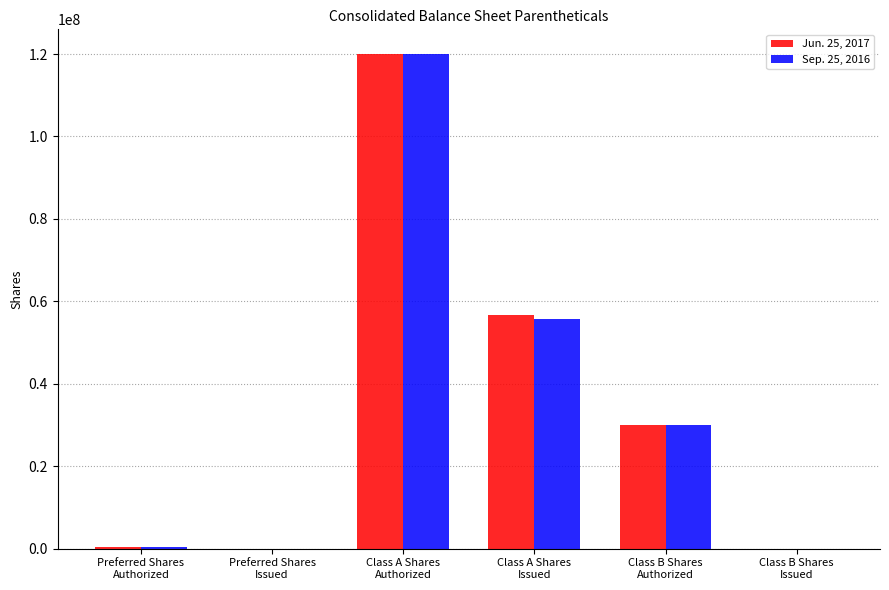

What are all the series names shown in the legend?

Jun. 25, 2017, Sep. 25, 2016